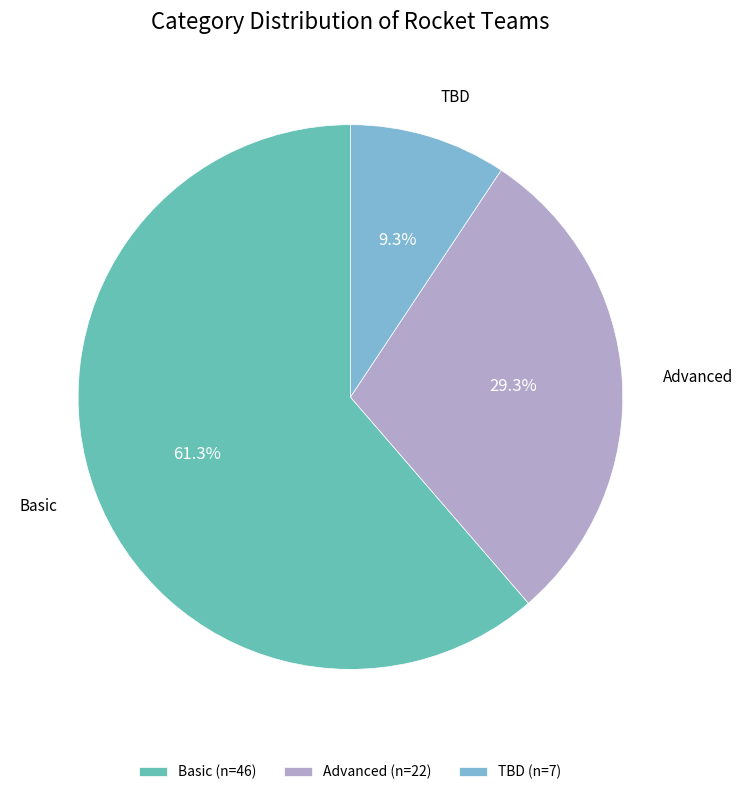

Is it true that TBD is 3% of the pie?

False